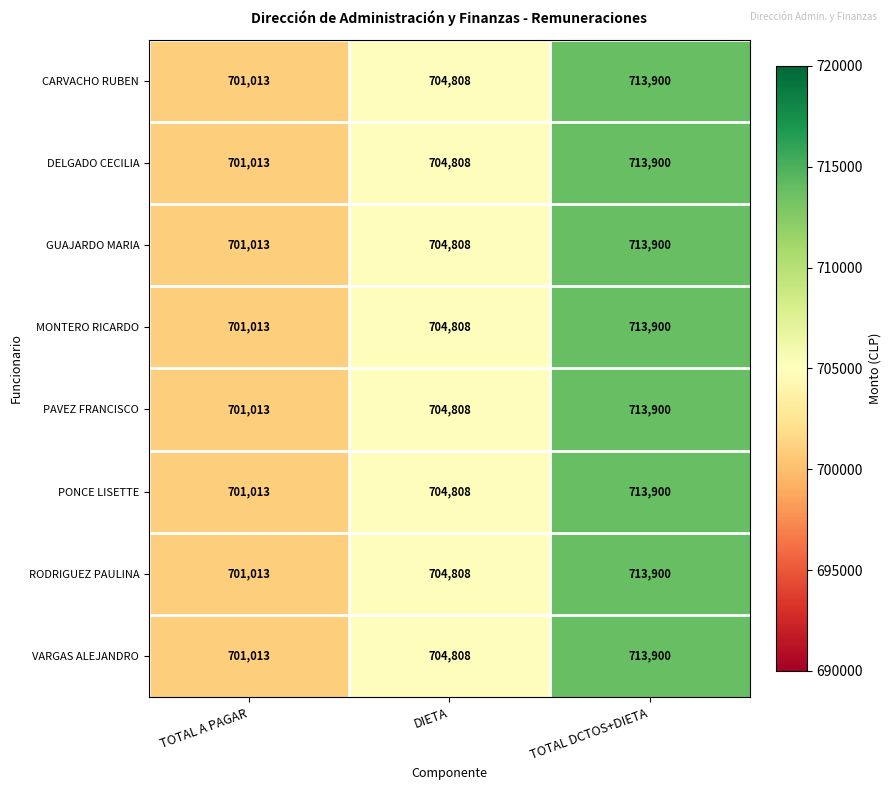

The value of PONCE LISETTE at DIETA is 704808. True or false?

True